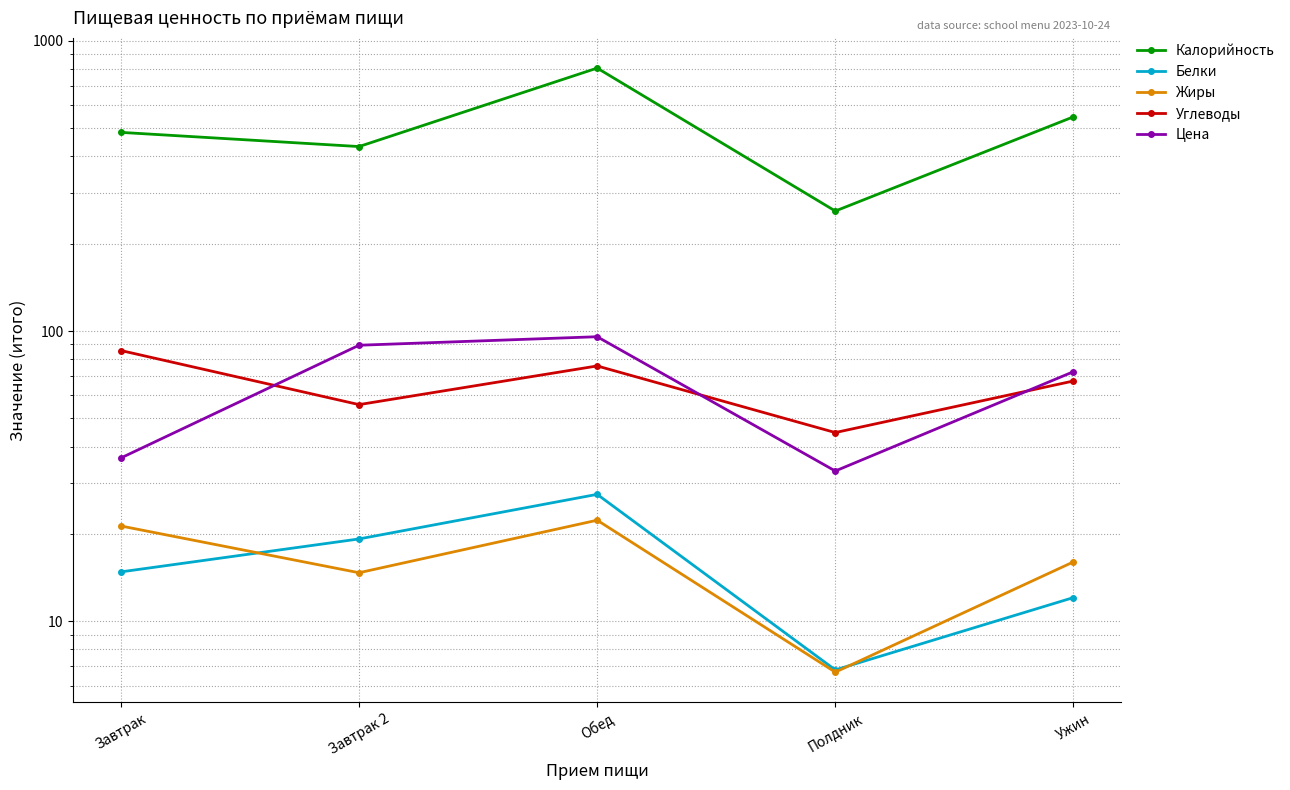

What is the label of the 2nd point from the right?

Полдник